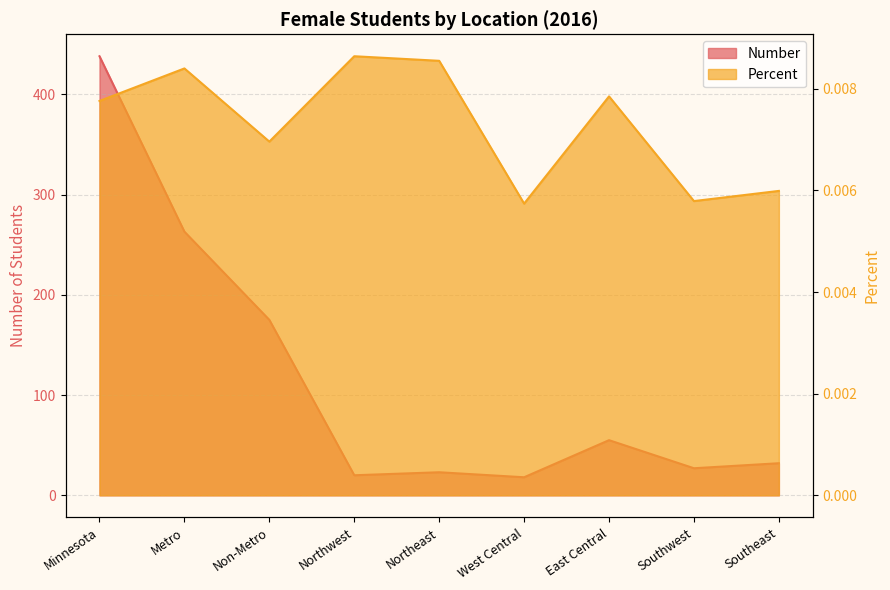

What is the label of the 4th point from the right?

West Central